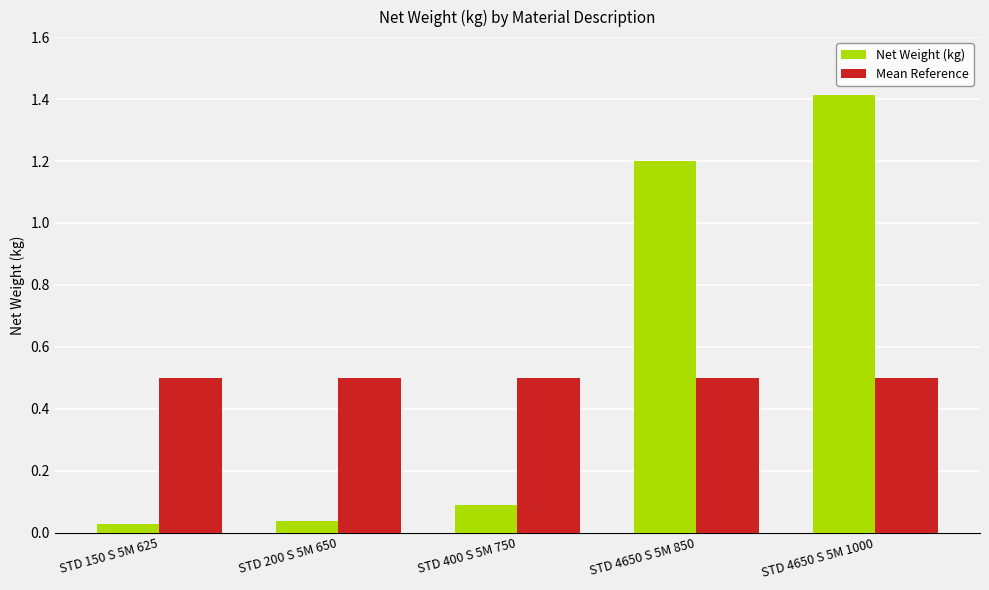

Is the value of Mean Reference at STD 400 S 5M 750 greater than the value of Net Weight (kg) at STD 200 S 5M 650?

Yes